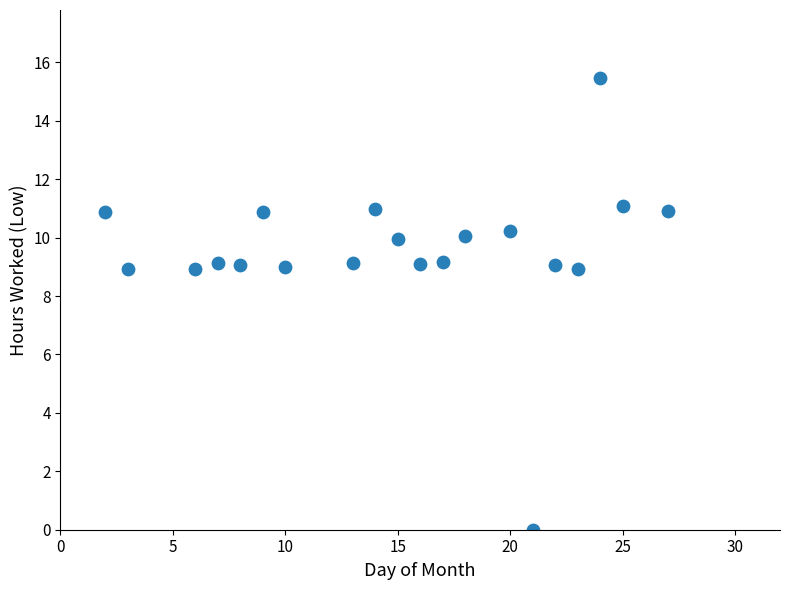

What is the range of Y values (max minus min)?

15.5